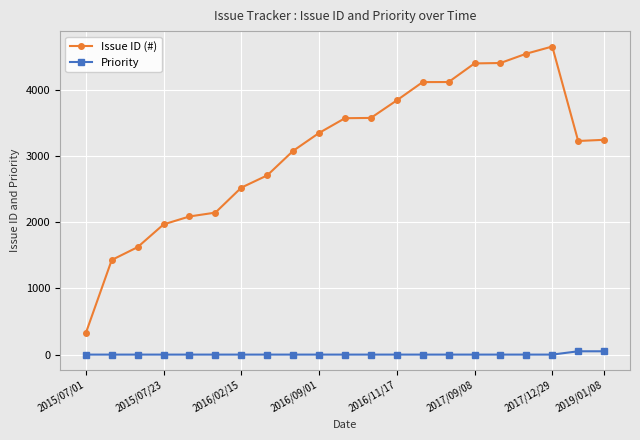

Which series has the widest spread of values?

Issue ID (#)